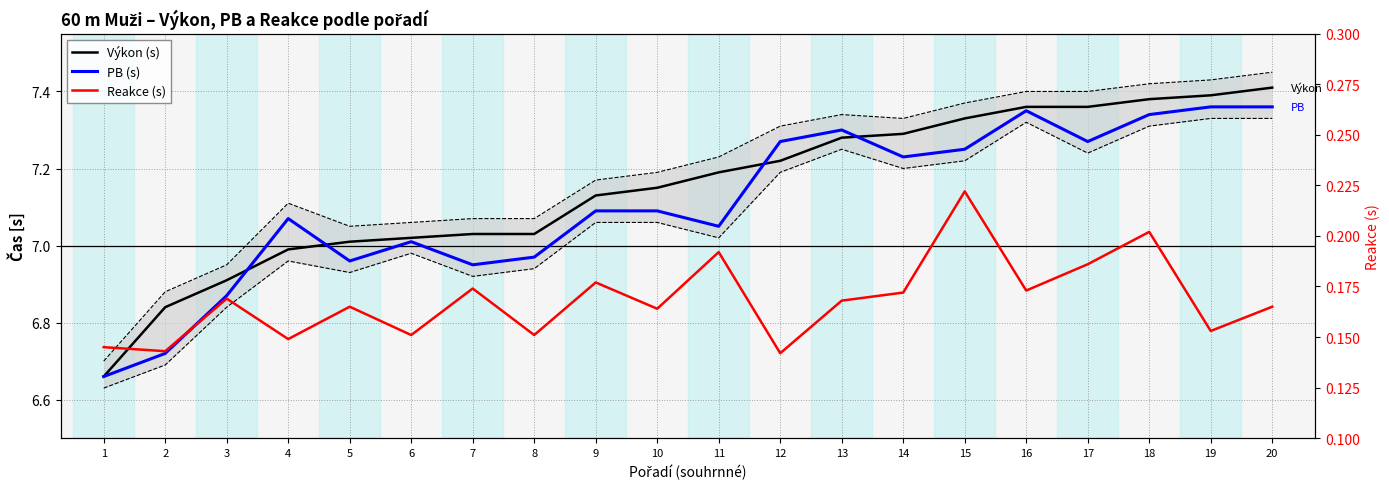

What is the approximate value of Výkon (s) at 8?

7.0